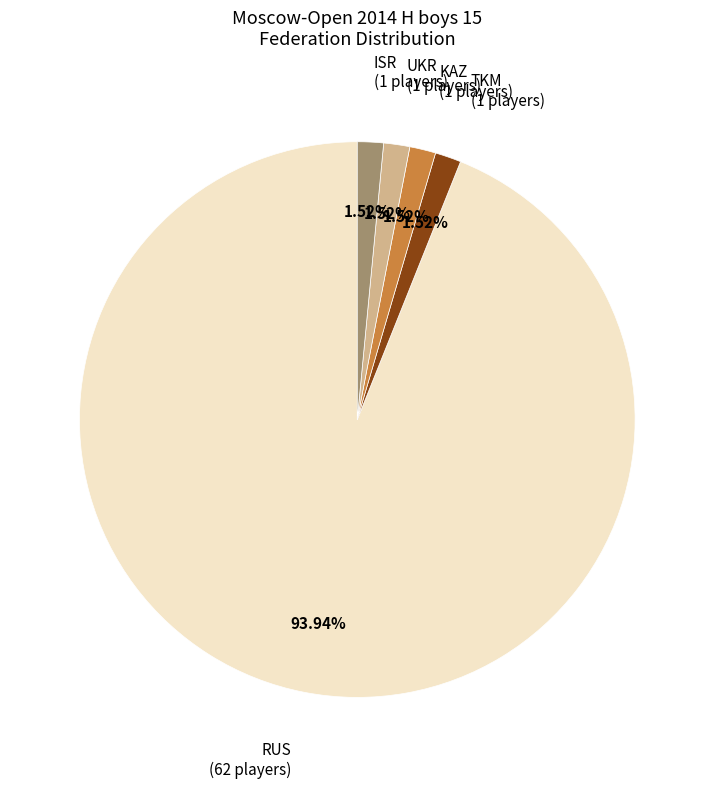

True or false: ISR accounts for 2% of the total.

True